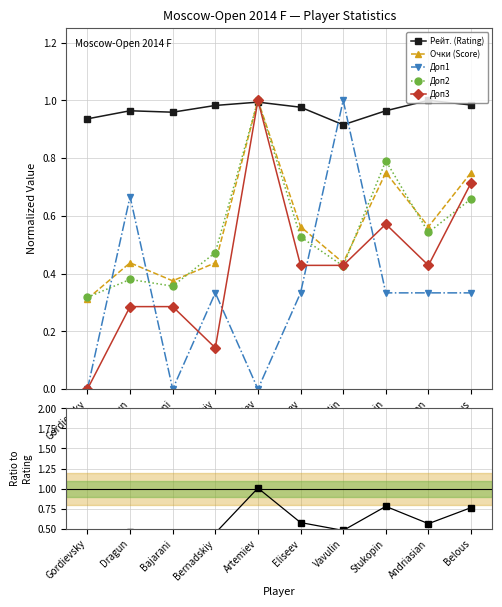

Between Artemiev and Stukopin, which series saw the biggest shift?

Доп3